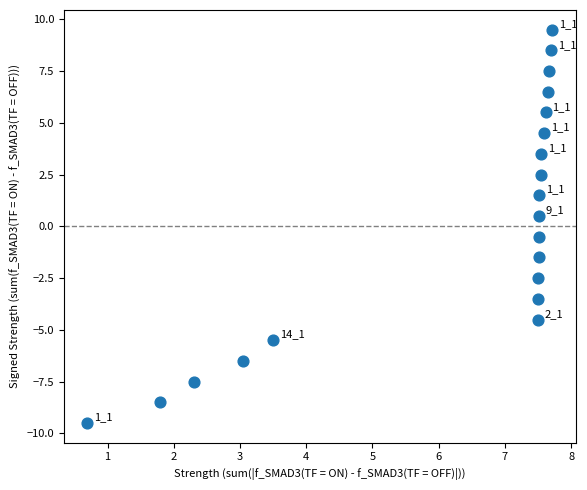

What is the range of Y values (max minus min)?

19.0